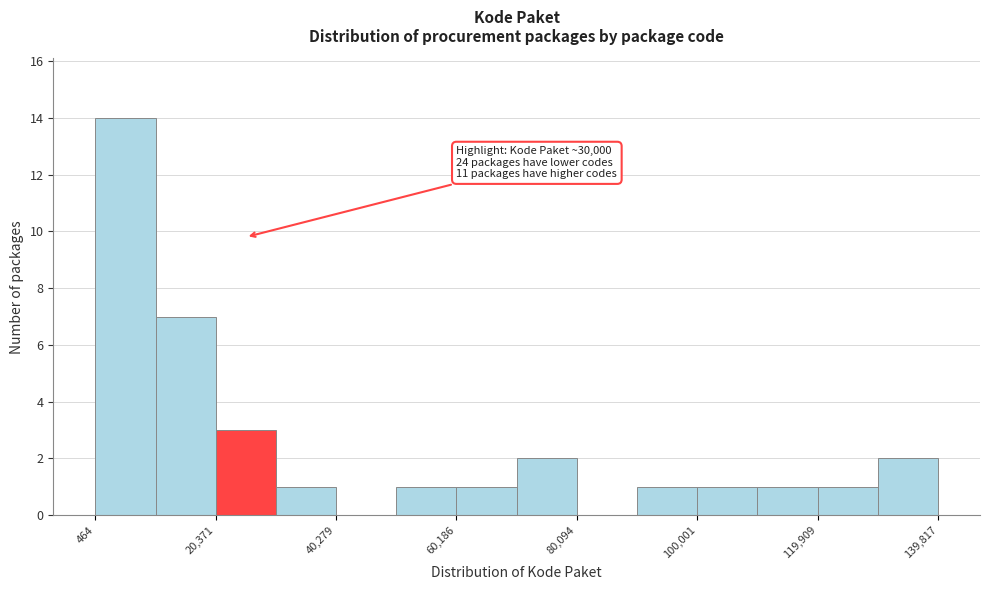

Over which range of the x-axis is the bar tallest?

0 to 10000